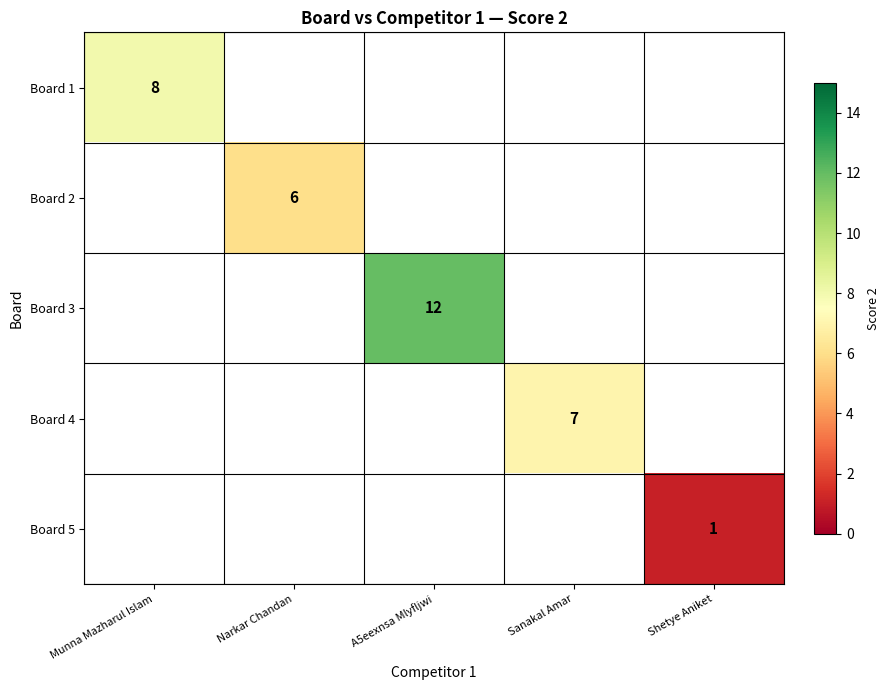

True or false: Board 4 has a value of 2 at Sanakal Amar.

False